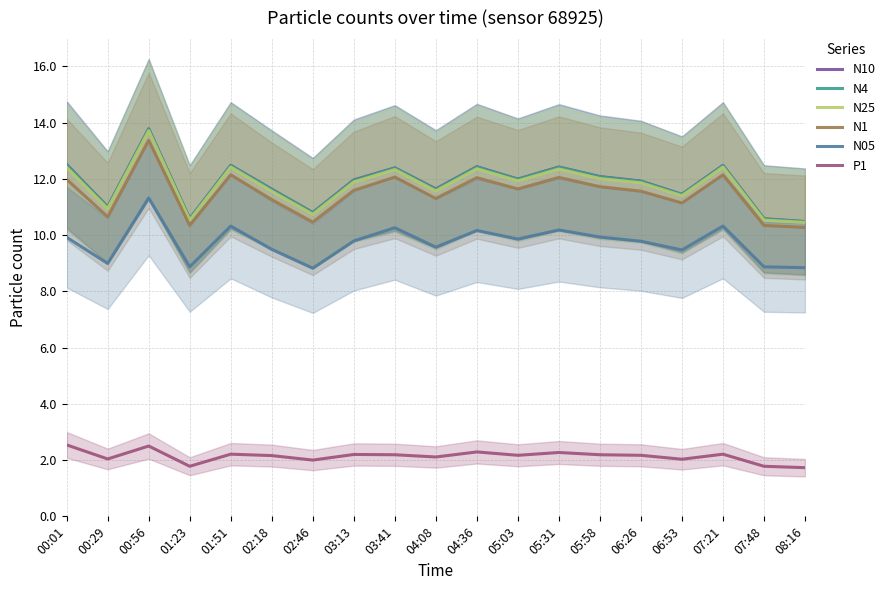

In N10, how many points are lower than both neighbors (excluding endpoints)?

6